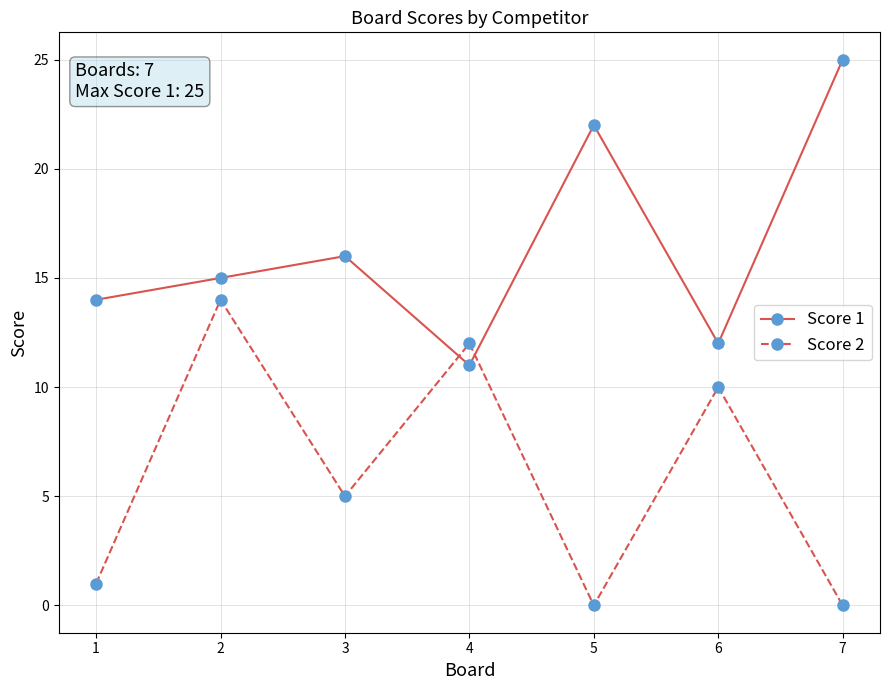

Reading left to right, what are all the values shown in this chart?

Score 1: 14	15	16	11	22	12	25
Score 2: 1	14	5	12	0	10	0